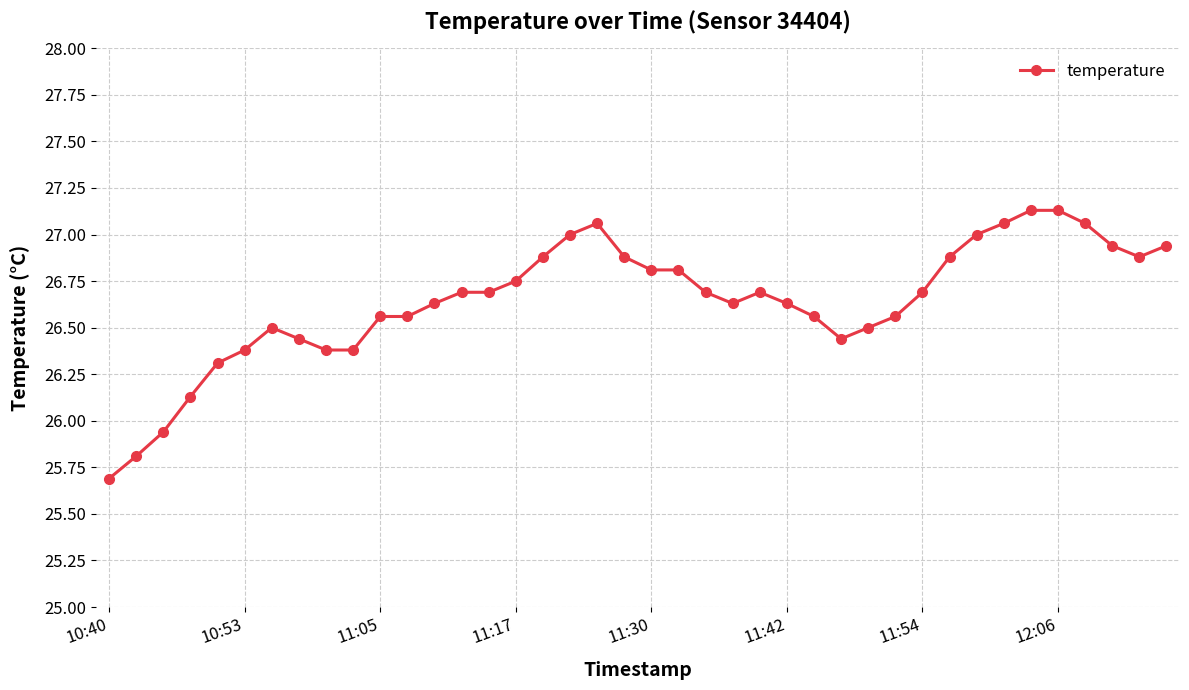

What is the difference between the maximum and minimum values?

1.4